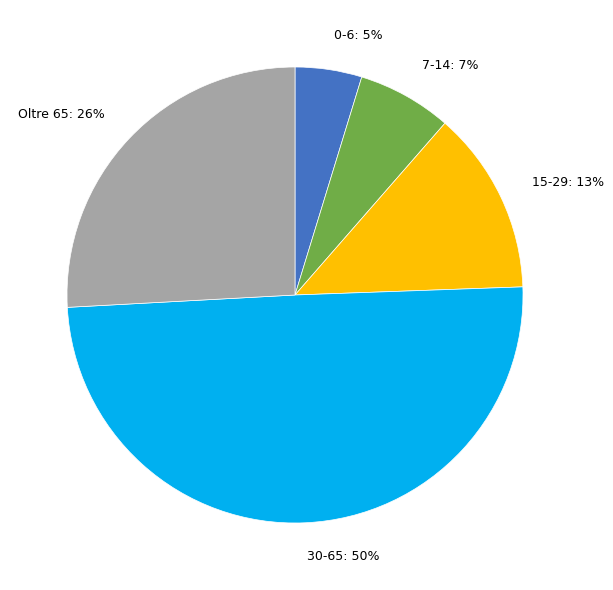

What percentage is the 0-6 slice, to the nearest percent?

5%